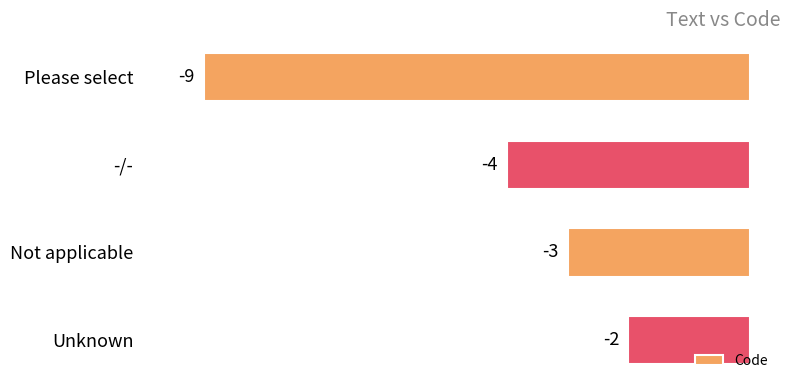

What is the average value?

-4